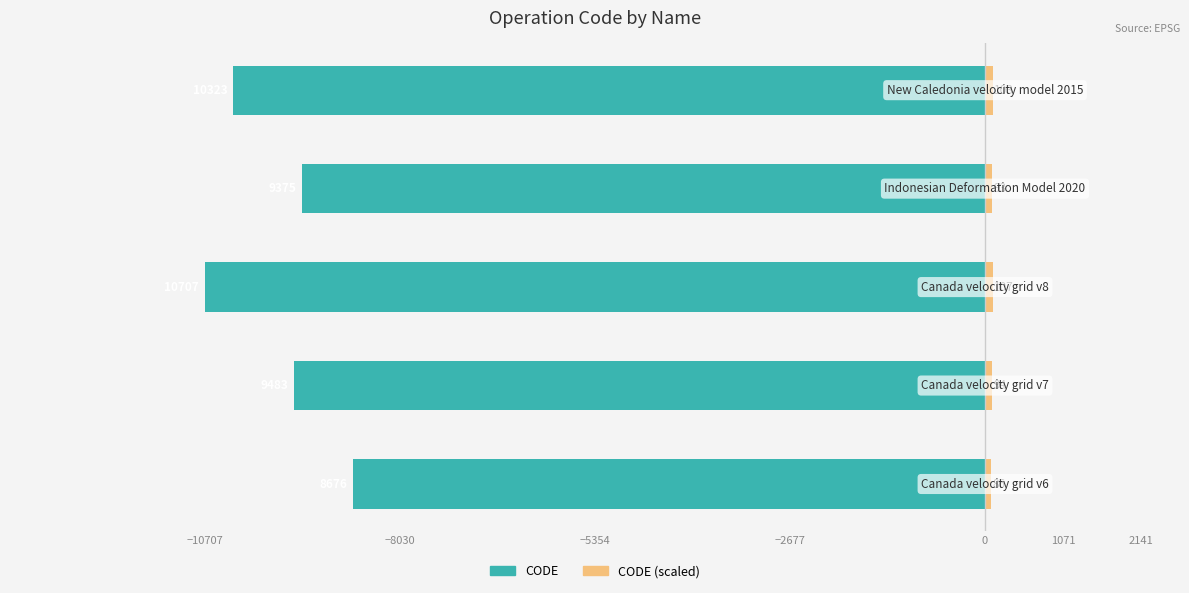

Which has a higher value, −8030 or −2677?

−2677